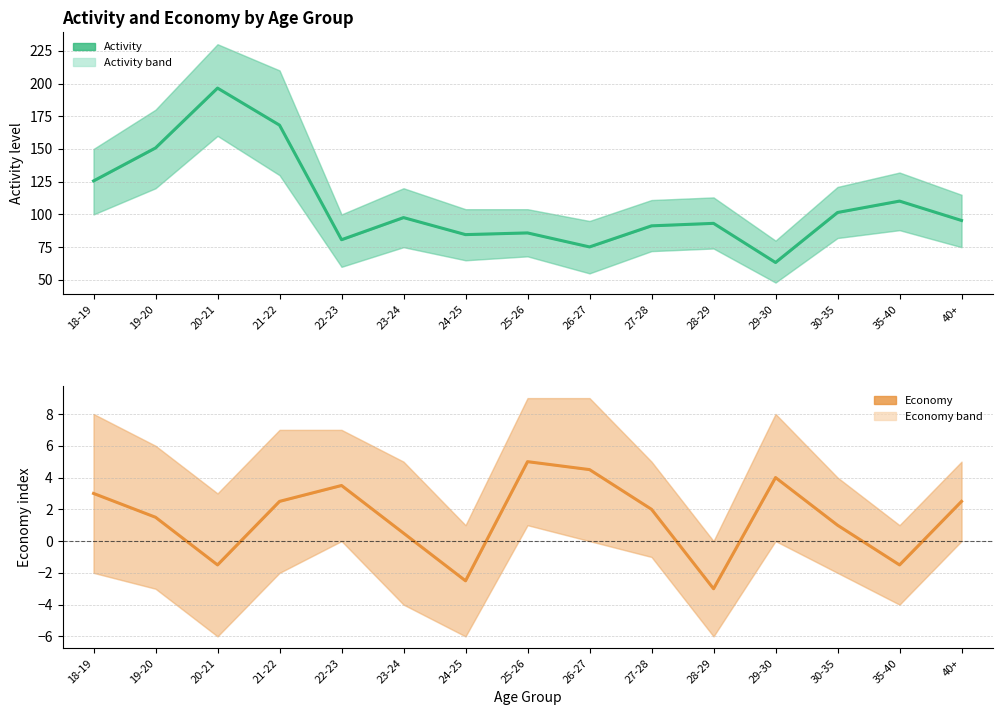

What is the difference between the Activity (mean) values at 35-40 and 19-20?

40.6